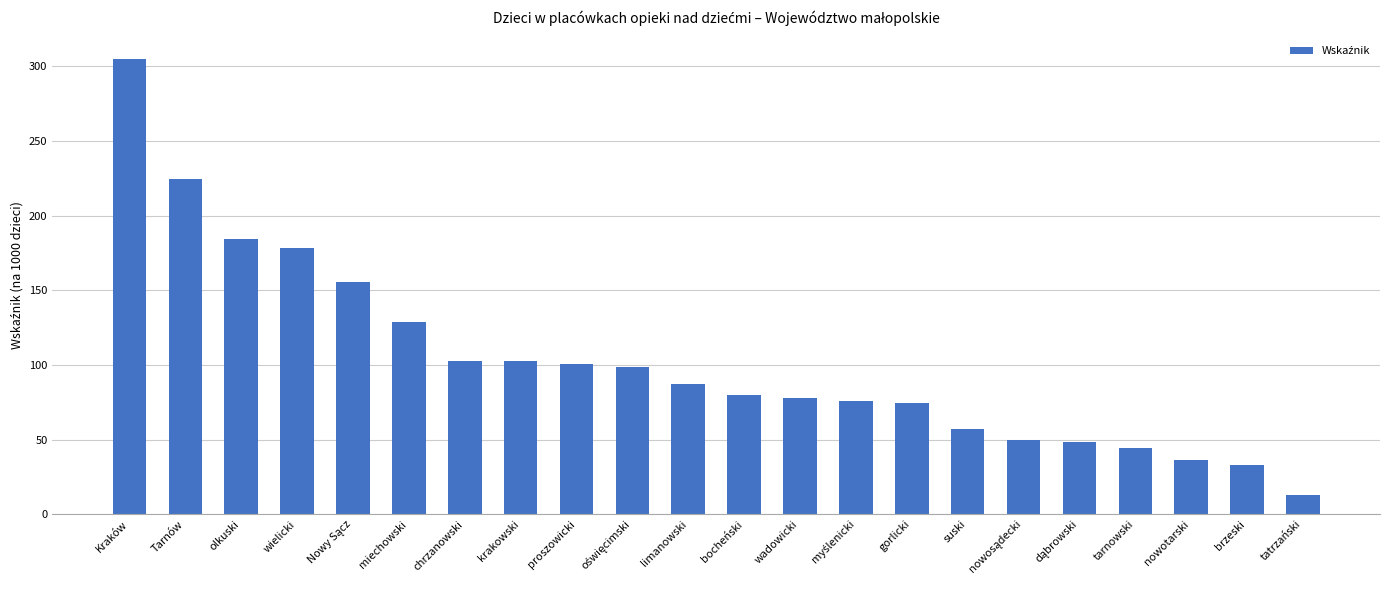

Where does the data first go above 87?

Kraków